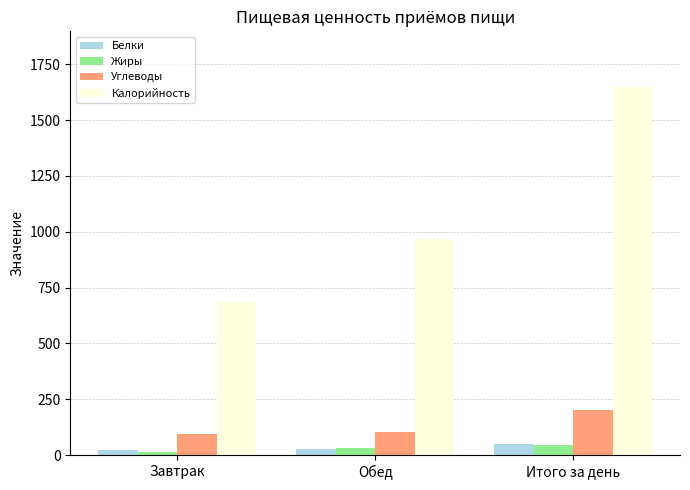

Read the Белки value at Итого за день.

49.4